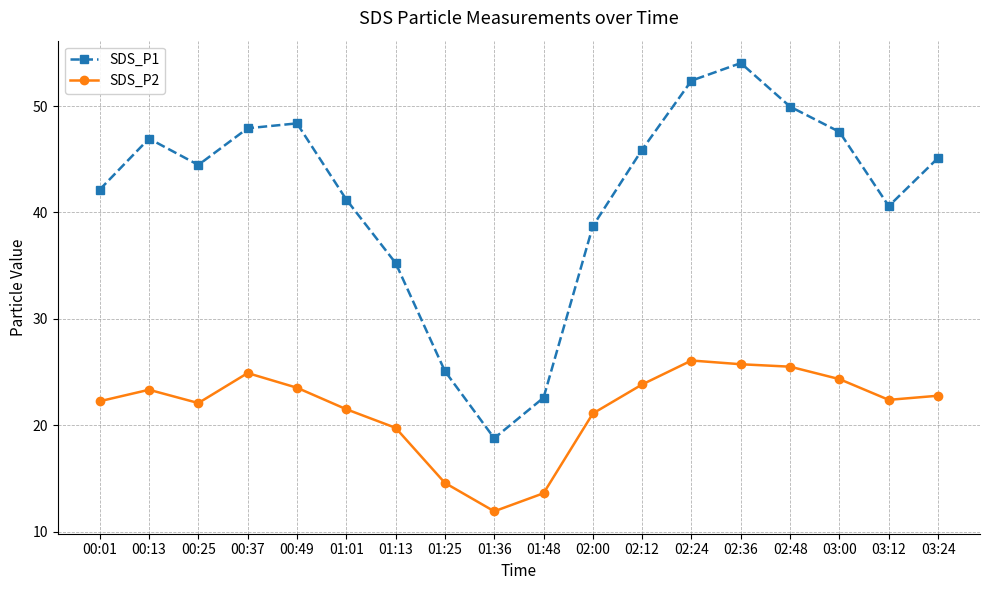

What is the label of the 1st point from the right?

03:24